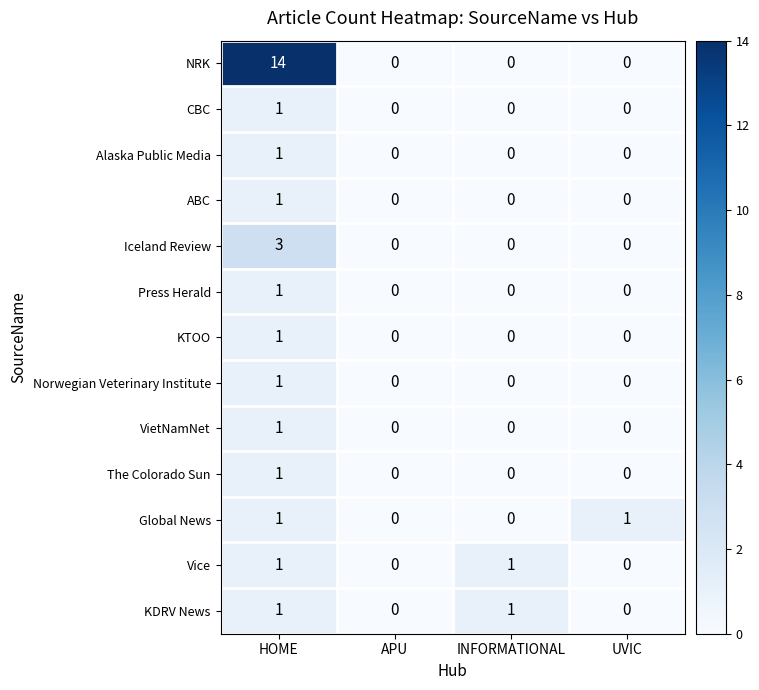

Which series has the largest total across all categories?

NRK